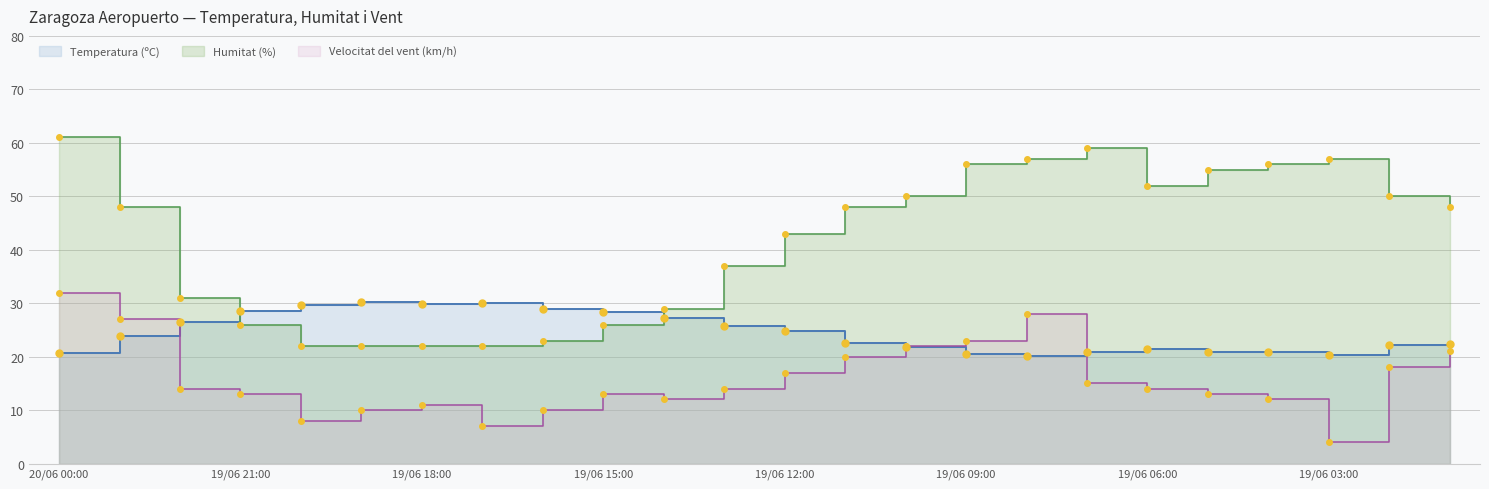

Reading left to right, extract all data points from this chart.

Temperatura (ºC): 20.7	23.9	26.4	28.6	29.7	30.2	29.8	30.1	28.9	28.3	27.2	25.7	24.8	22.6	21.8	20.5	20.2	20.8	21.4	20.8	20.8	20.4	22.1	22.3
Humitat (%): 61.0	48.0	31.0	26.0	22.0	22.0	22.0	22.0	23.0	26.0	29.0	37.0	43.0	48.0	50.0	56.0	57.0	59.0	52.0	55.0	56.0	57.0	50.0	48.0
Velocitat del vent (km/h): 32.0	27.0	14.0	13.0	8.0	10.0	11.0	7.0	10.0	13.0	12.0	14.0	17.0	20.0	22.0	23.0	28.0	15.0	14.0	13.0	12.0	4.0	18.0	21.0